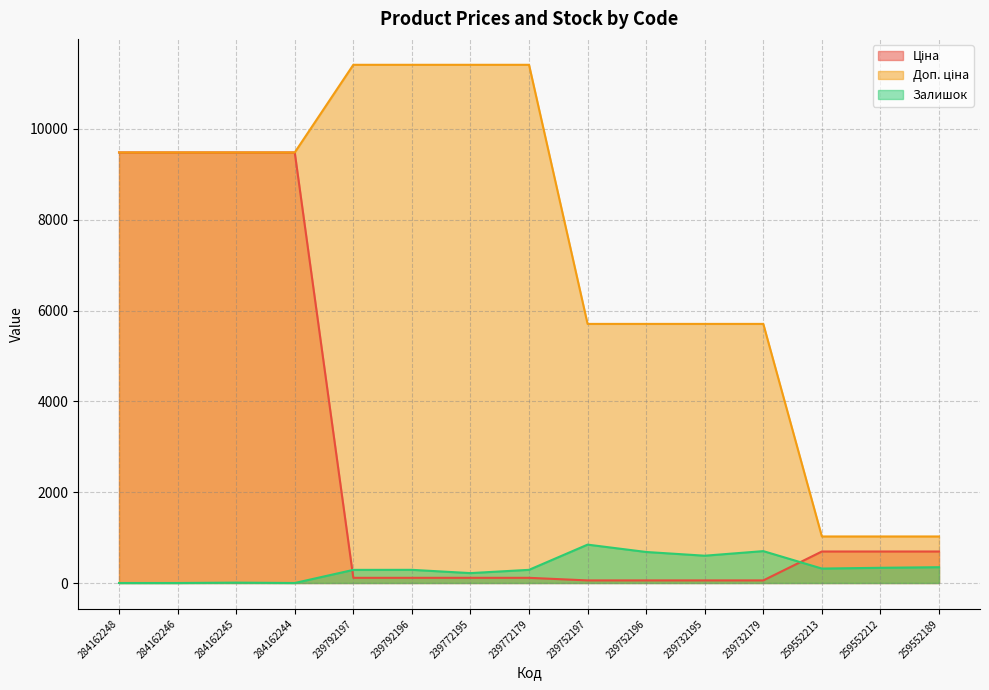

The value of Залишок at 239732179 is 702.0. True or false?

True